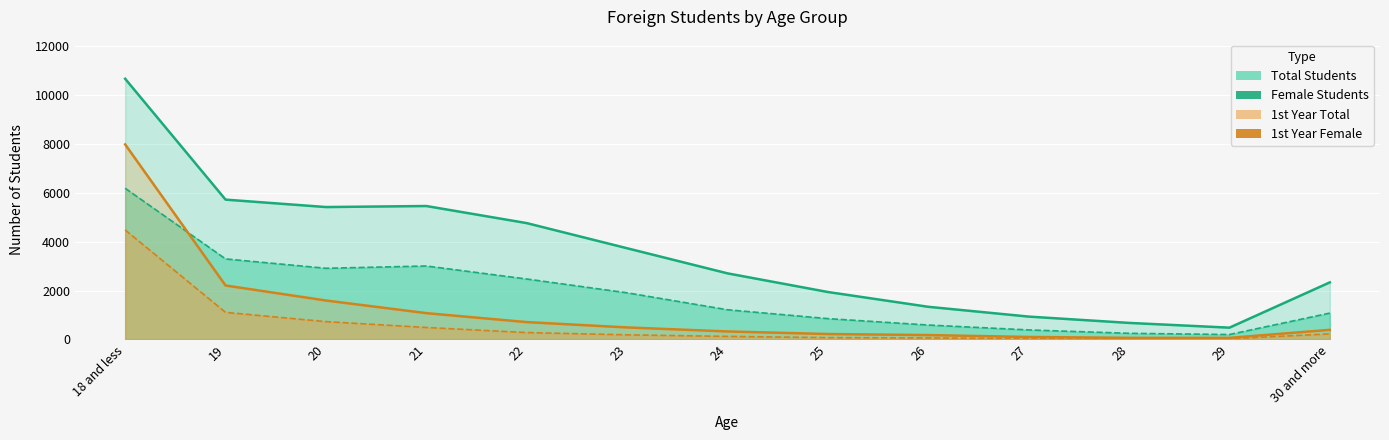

True or false: Female Students has a value of 252 at 28.

True